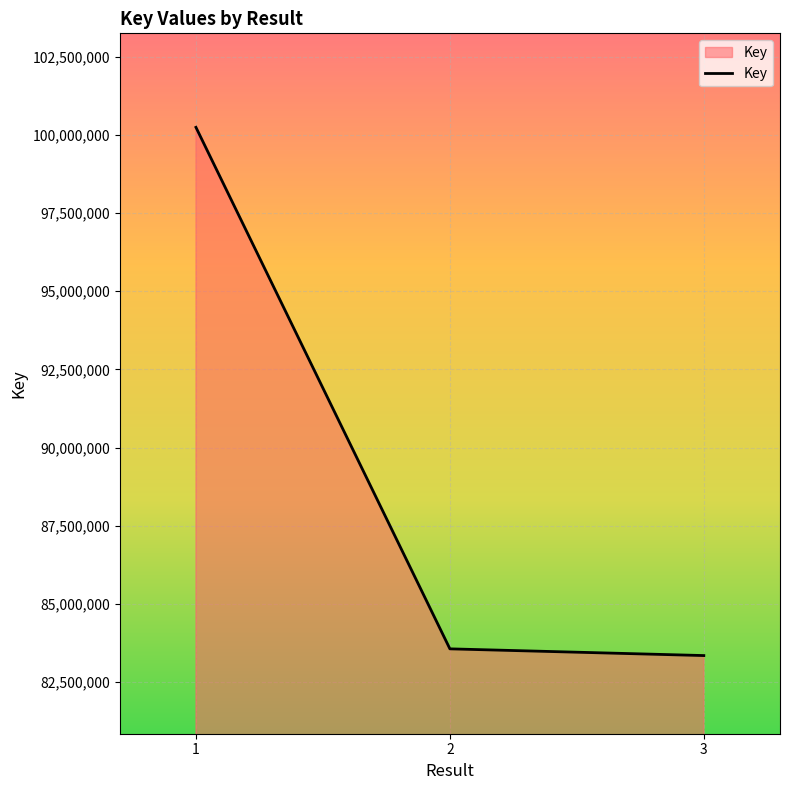

What is the minimum value shown in the chart?

83345610